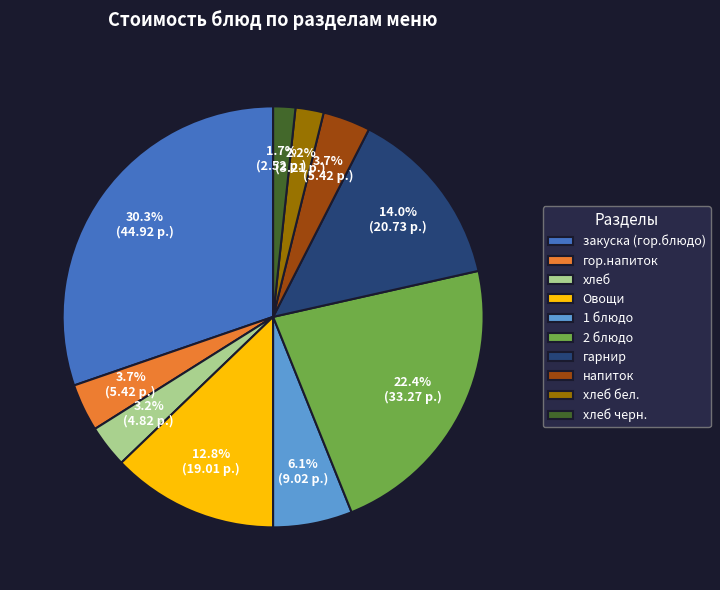

Does гарнир account for over 50% of the chart?

No